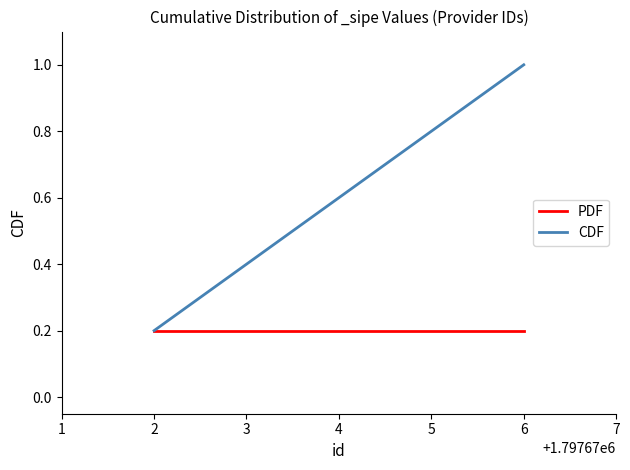

The CDF series shows 0.4 at 3. True or false?

True